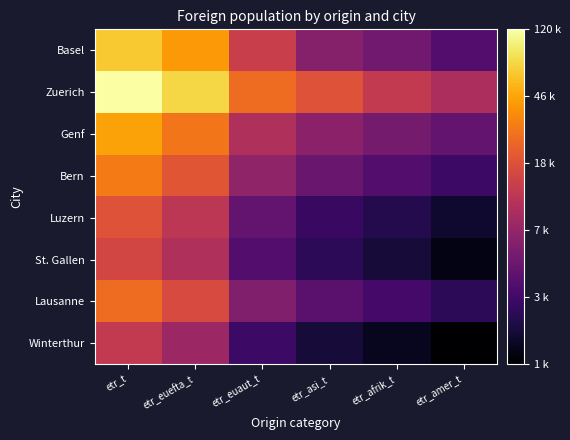

How many series are shown in this chart?

8